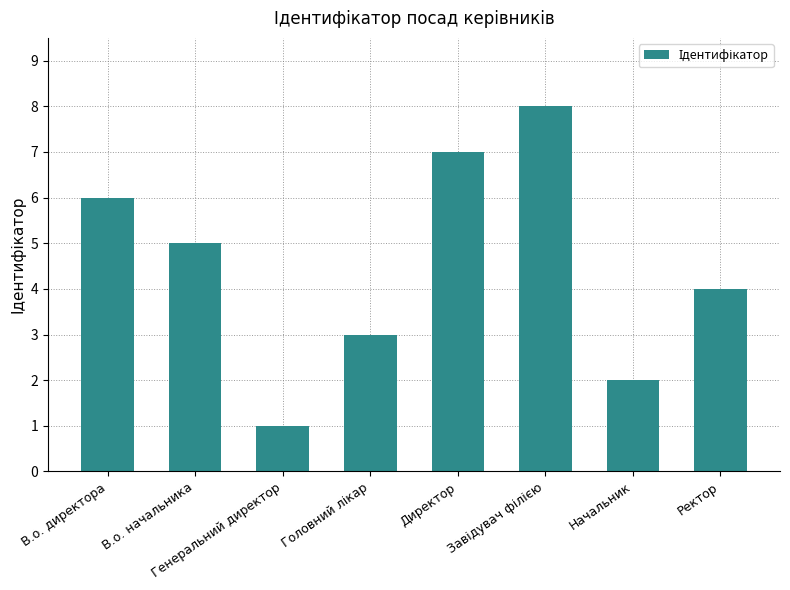

Which category has the lowest value across all series?

Генеральний директор